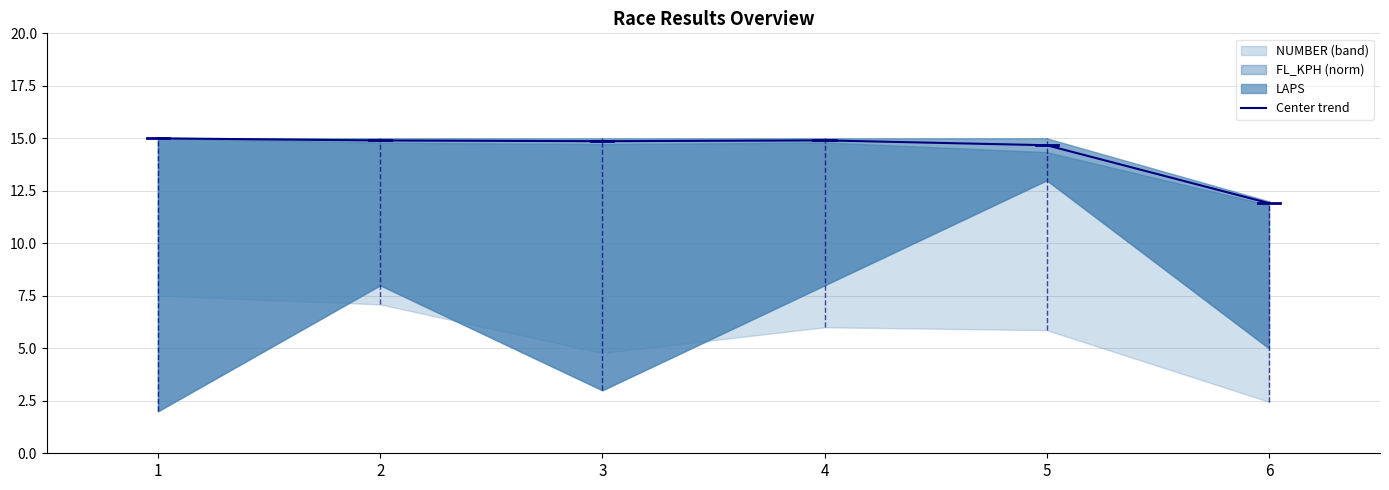

List the labels in order of value, largest first.

1, 4, 2, 3, 5, 6